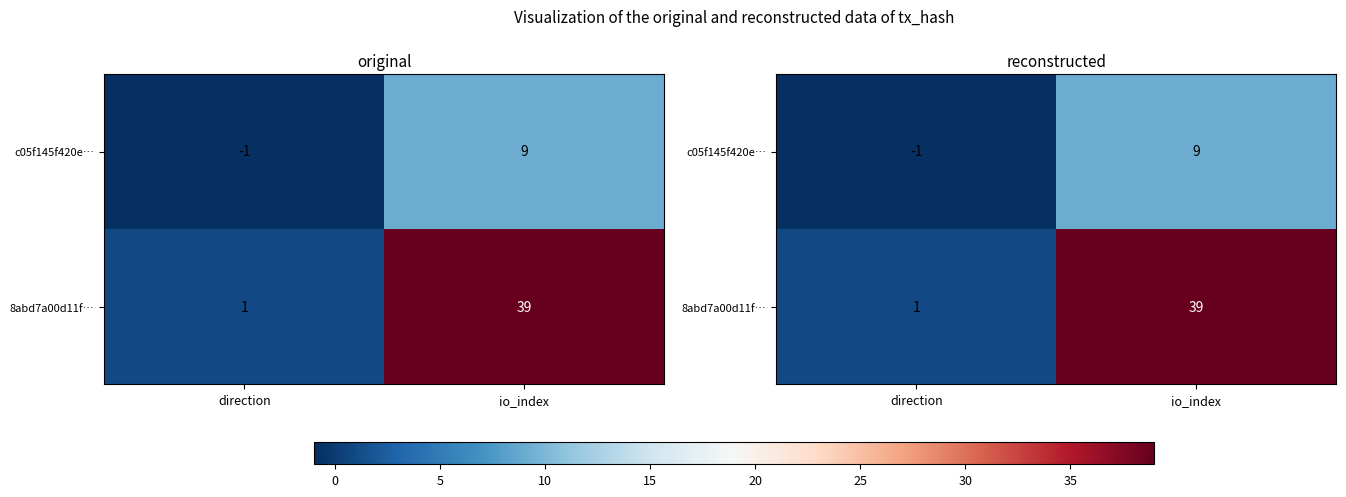

How many c05f145f420e… values are between -1 and 9?

2